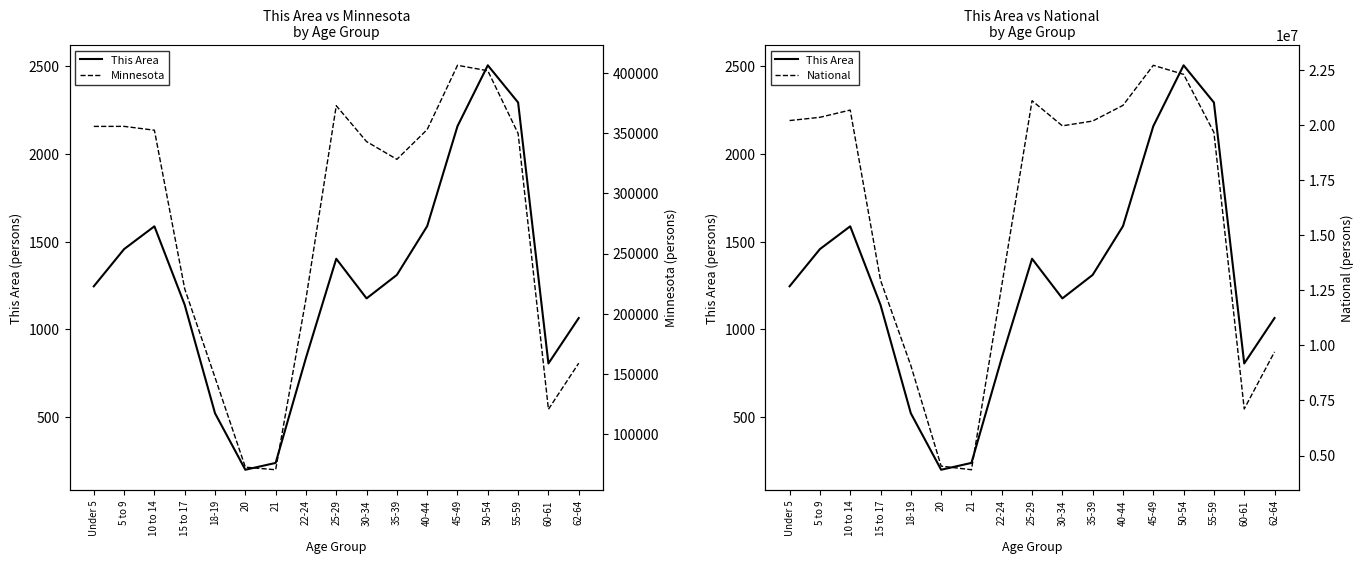

What is the total value across all series at 62-64?

9864275